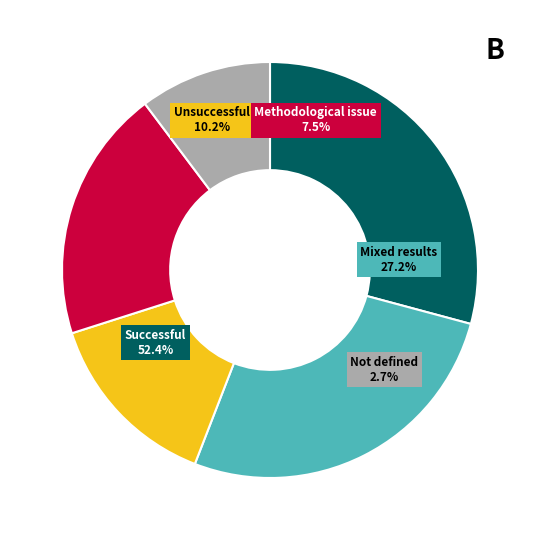

The 76 slice represents 8% of the pie. True or false?

True